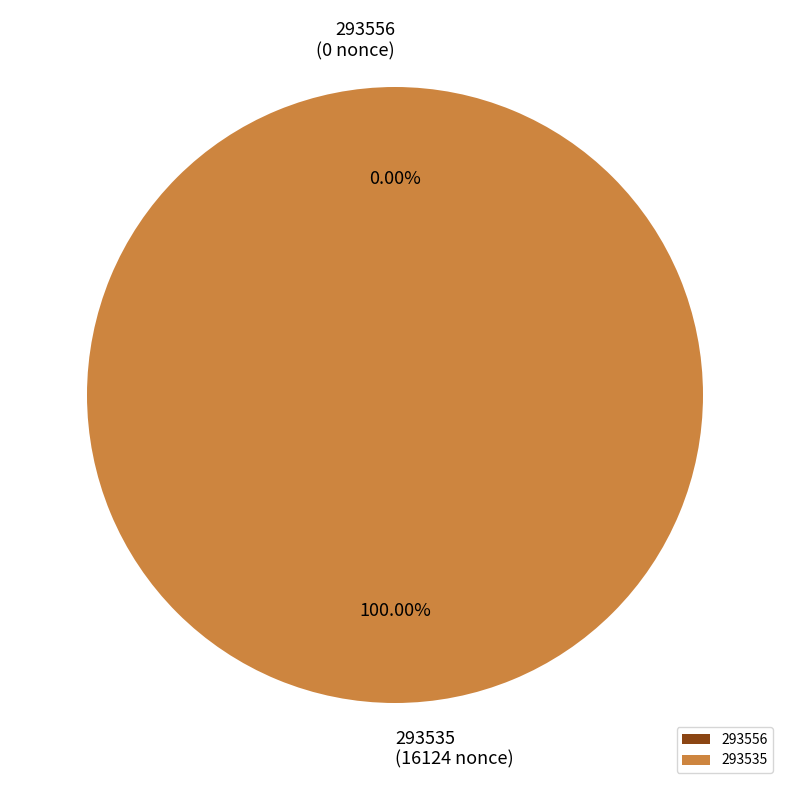

Combined, do 293535 and 293556 account for over 50%?

Yes